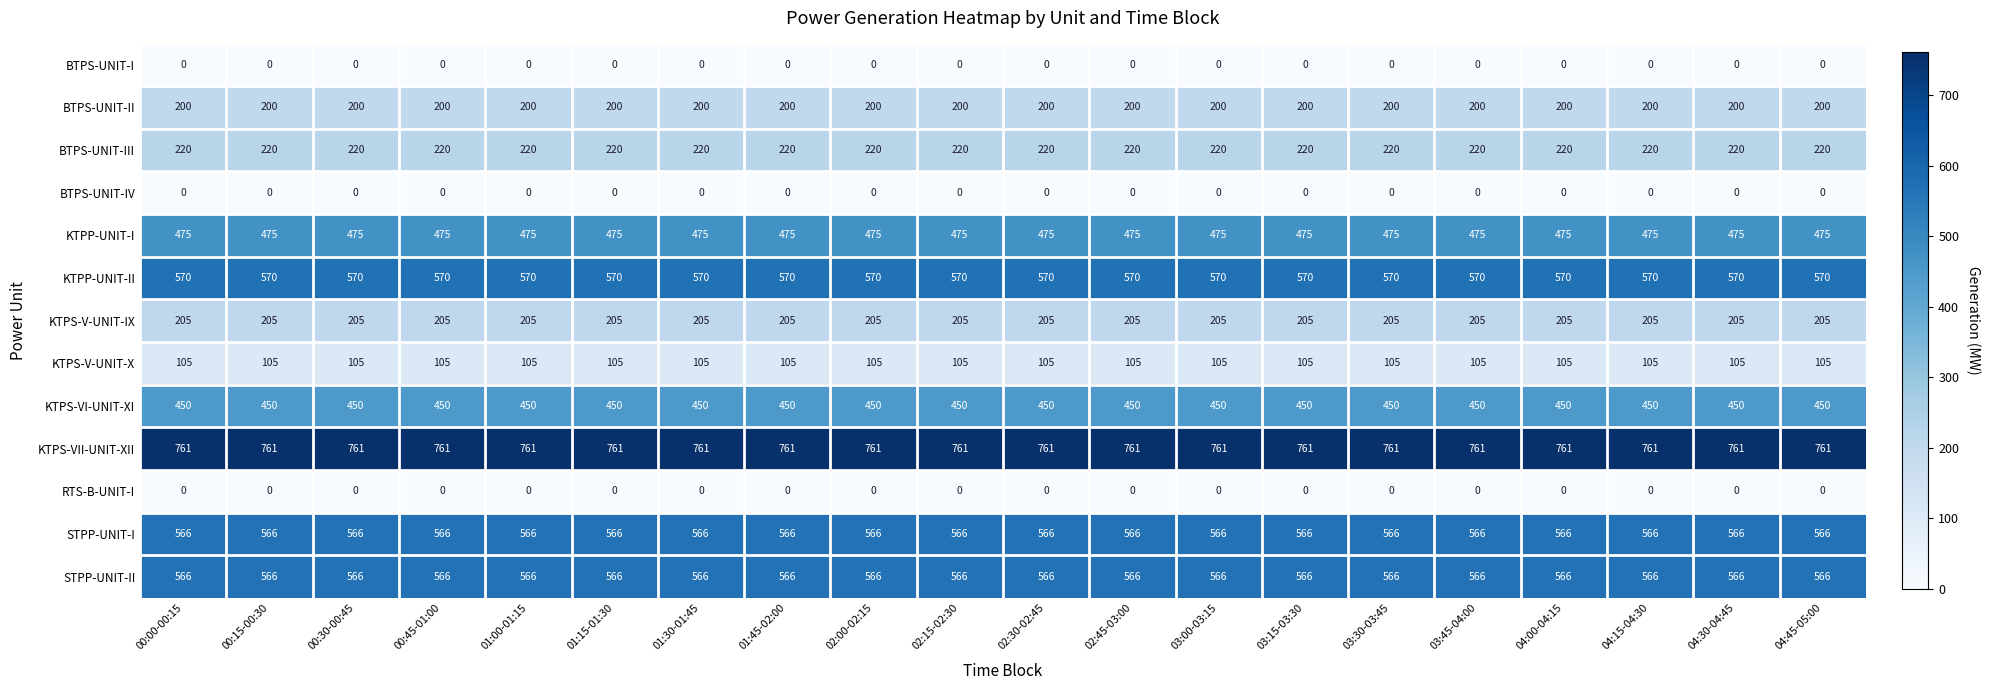

True or false: STPP-UNIT-II has a value of 980 at 01:00-01:15.

False